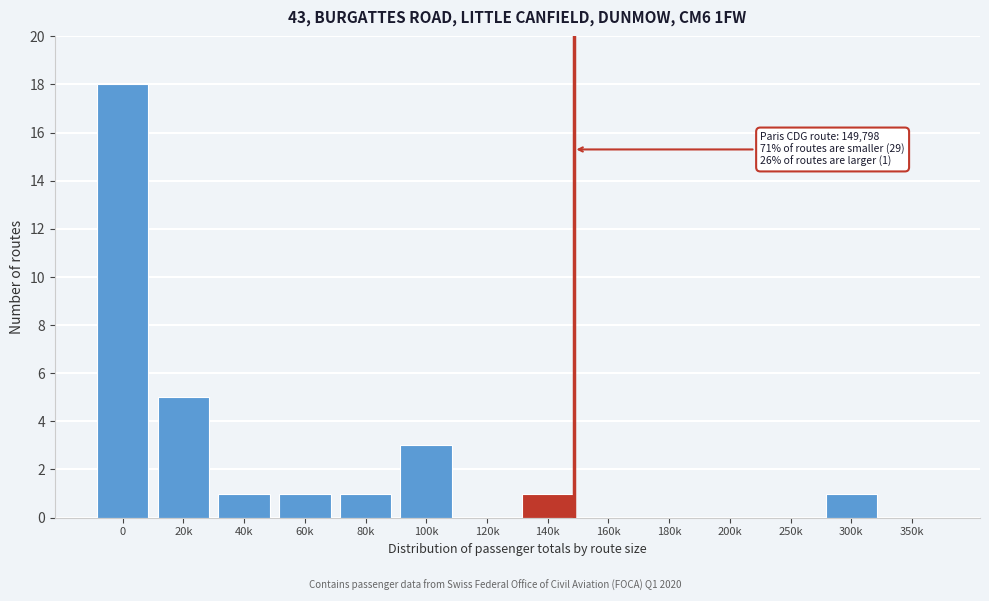

Reading left to right, extract all data points from this chart.

0=18	20k=5	40k=1	60k=1	80k=1	100k=3	120k=0	140k=1	160k=0	180k=0	200k=0	250k=0	300k=1	350k=0